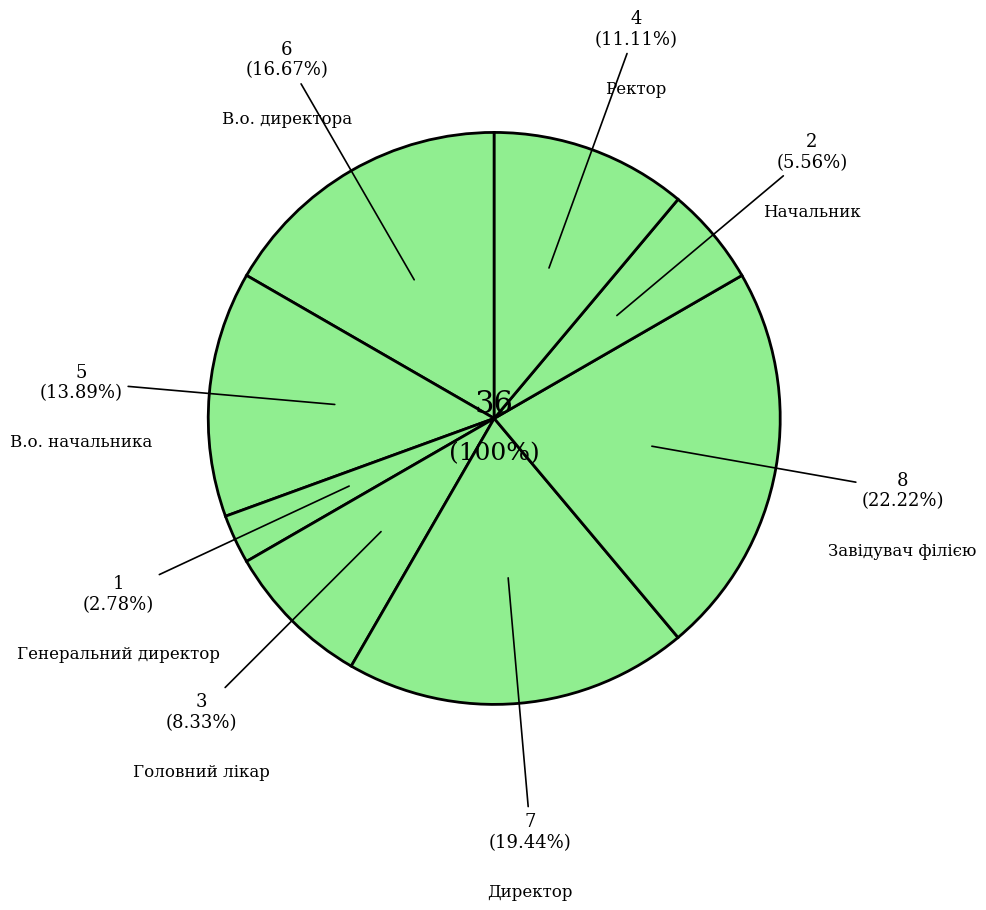

To the nearest percent, what is the difference between the largest and smallest slice percentages?

19%